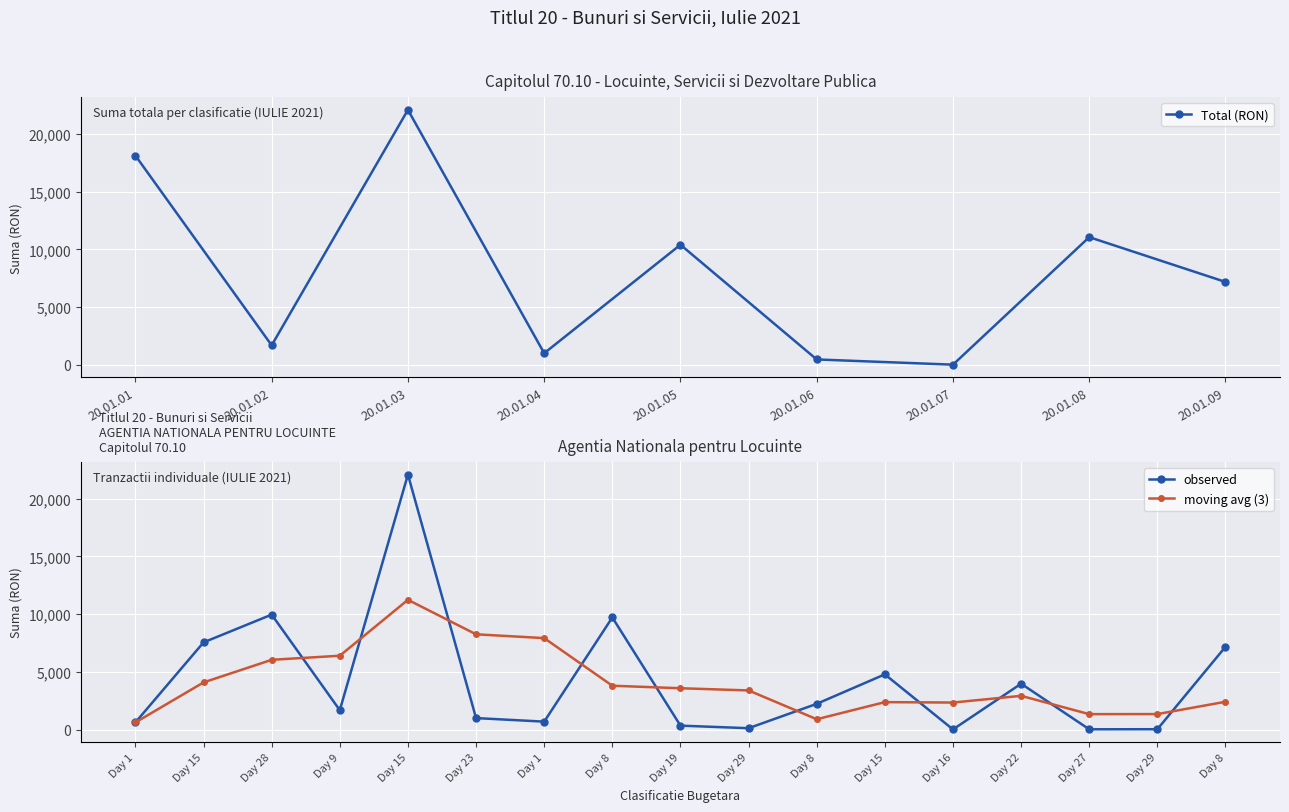

How many values in the Total (RON) series are below 7173?

4